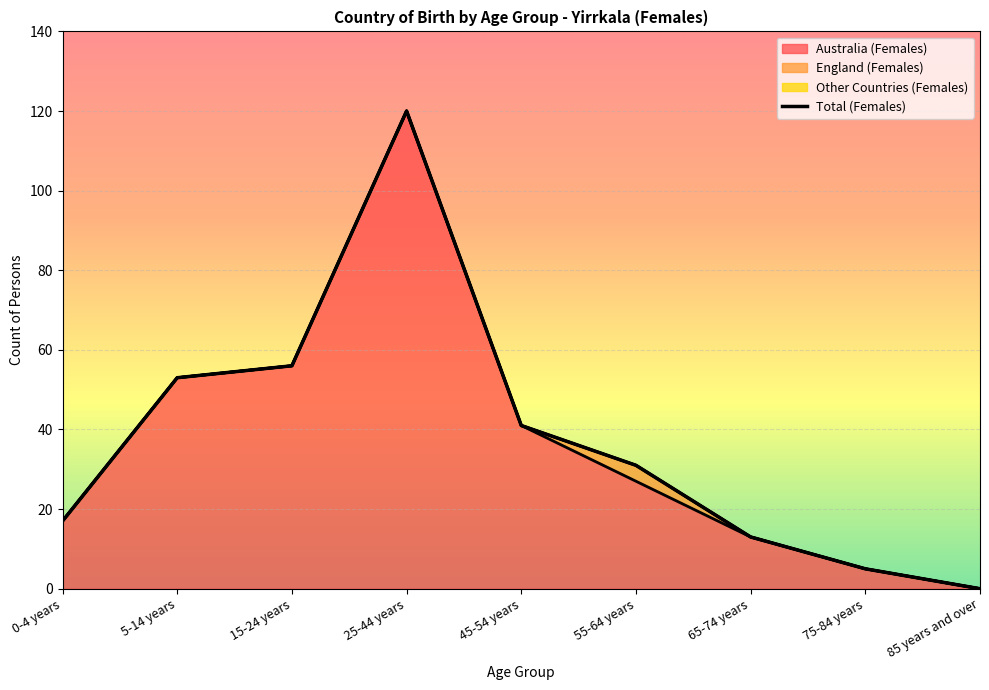

Is it true that the value at 25-44 years is 120?

True